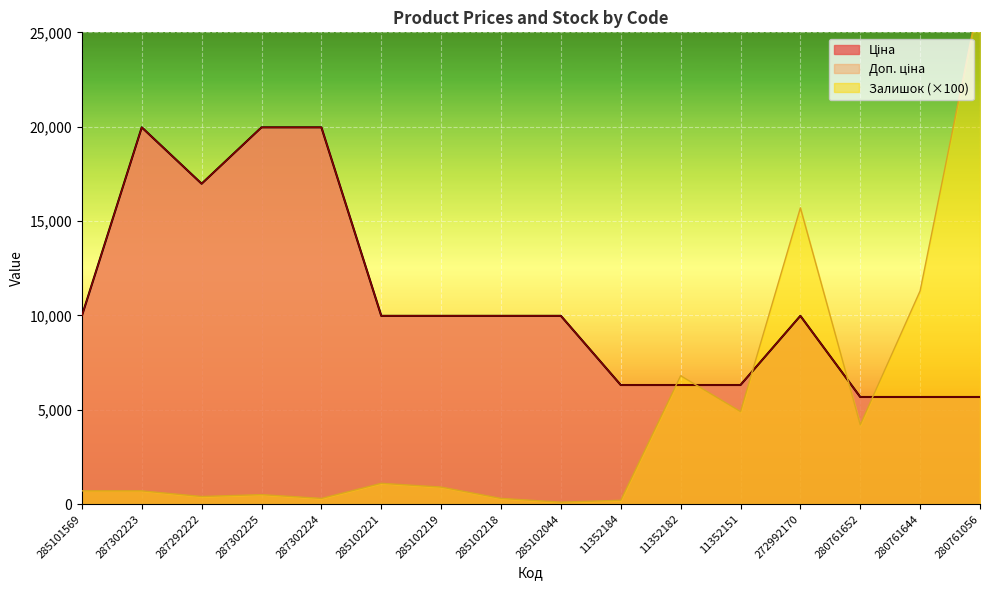

Rank the categories by Ціна value from lowest to highest.

280761652, 280761644, 280761056, 11352184, 11352182, 11352151, 285101569, 285102221, 285102219, 285102218, 285102044, 272992170, 287292222, 287302223, 287302225, 287302224